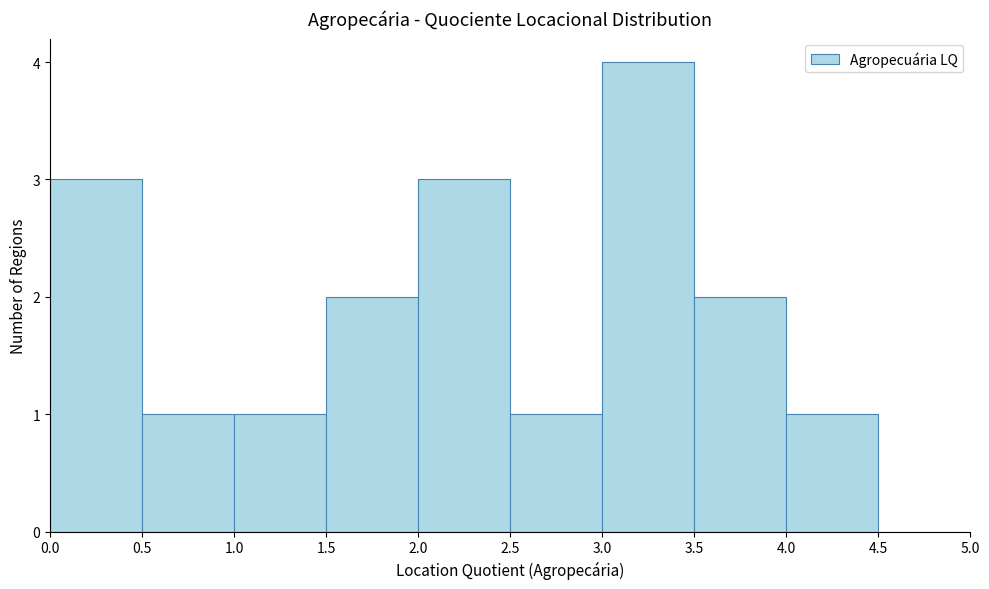

How tall is the bar that spans 4.0 to 4.5 on the x-axis? The values are not printed on the chart, so give them approximately, as read against the axis.

1